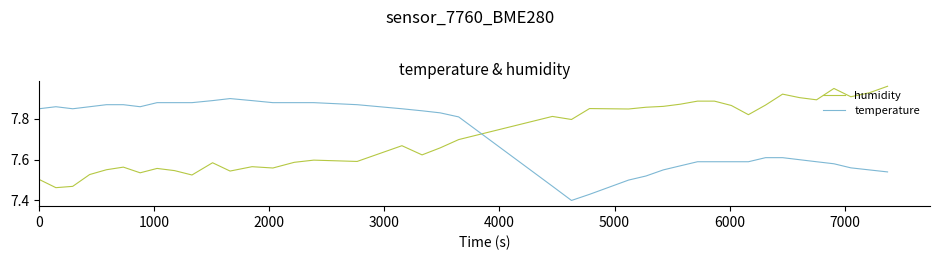

Which series ends up on top after the final intersection of temperature and humidity?

humidity